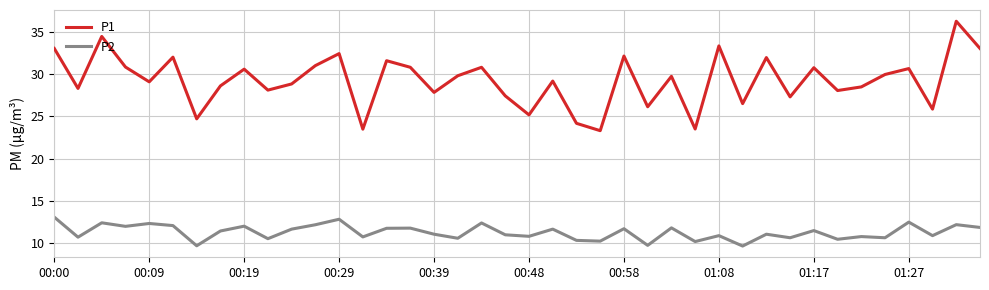

Which series has the widest spread of values?

P1